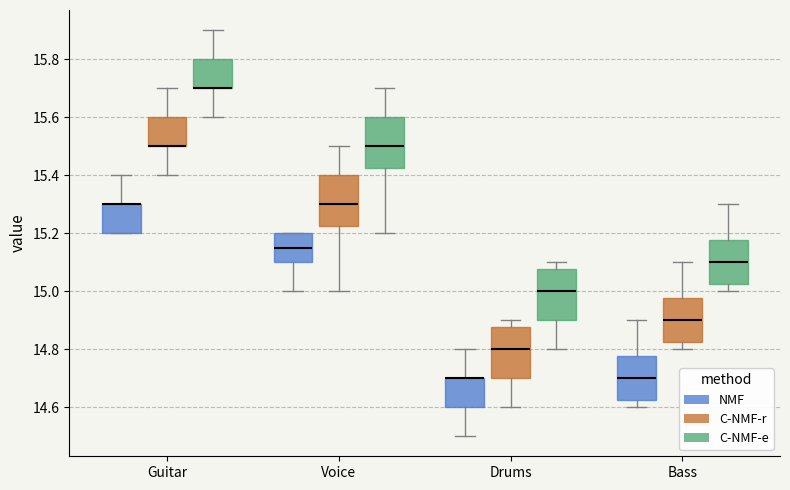

Where does the lower whisker of the box for Drums (C-NMF-r) end on the y-axis? The values are not printed on the chart, so give them approximately, as read against the axis.

14.60